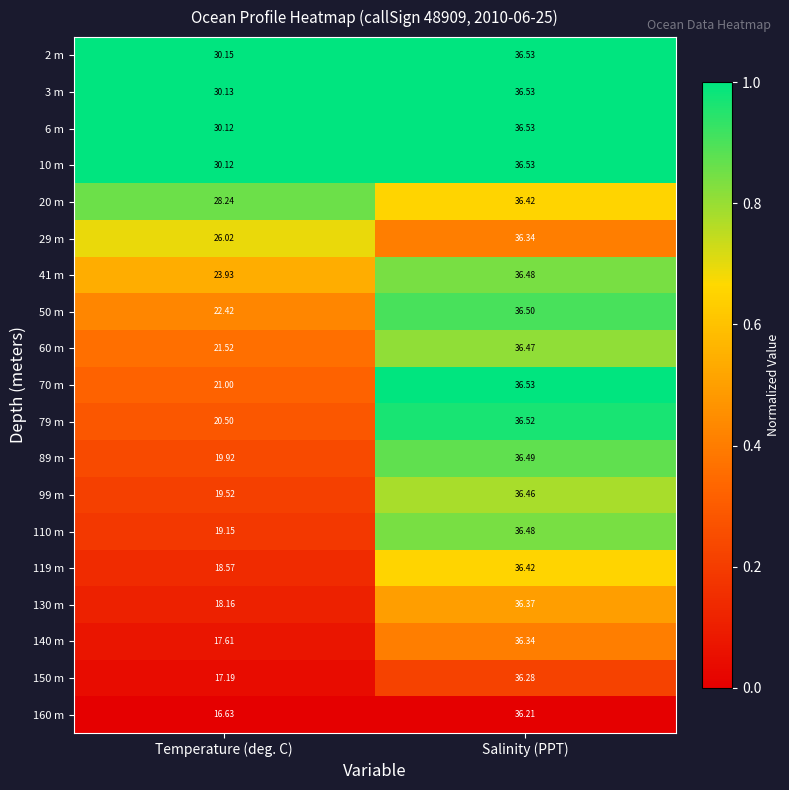

At which category is the sum across all series the highest?

Salinity (PPT)